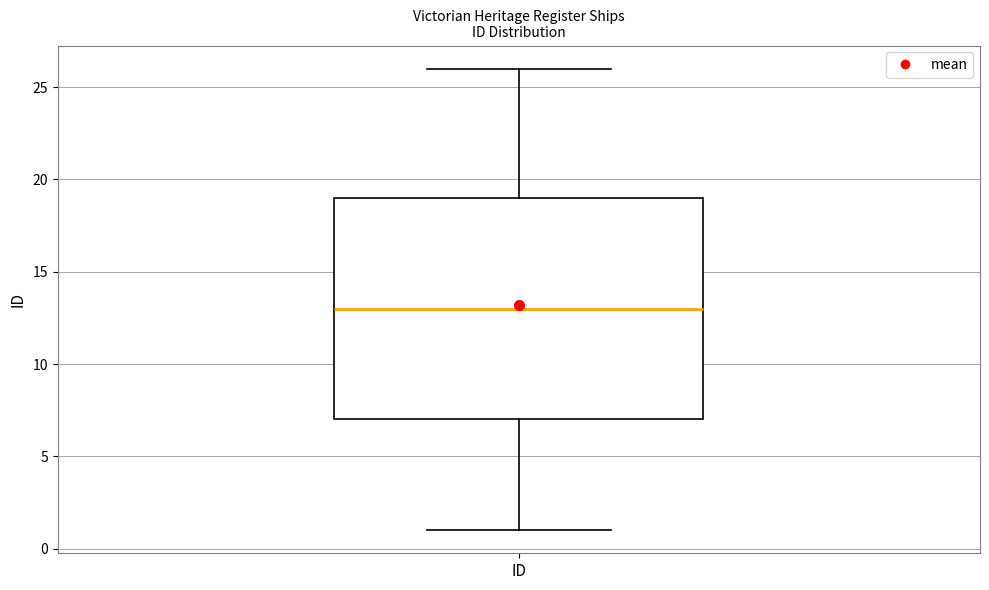

Where does the median line of the box for ID sit on the y-axis? The values are not printed on the chart, so give them approximately, as read against the axis.

13